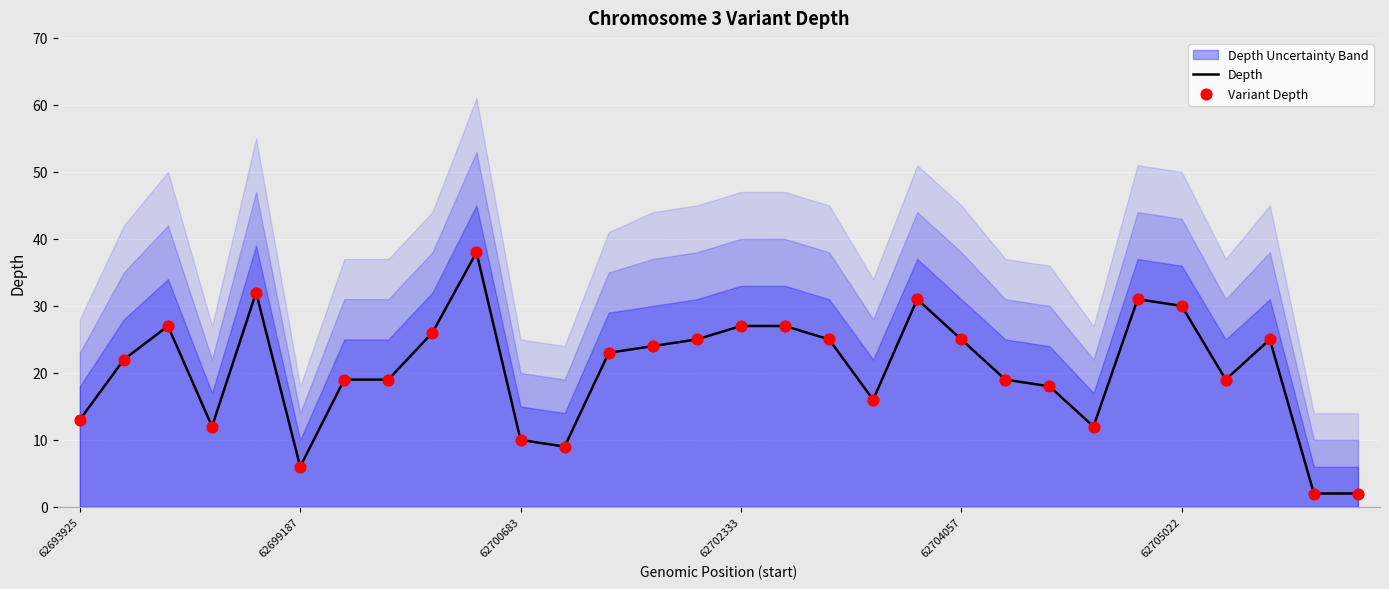

At which category is the sum across all series the highest?

9